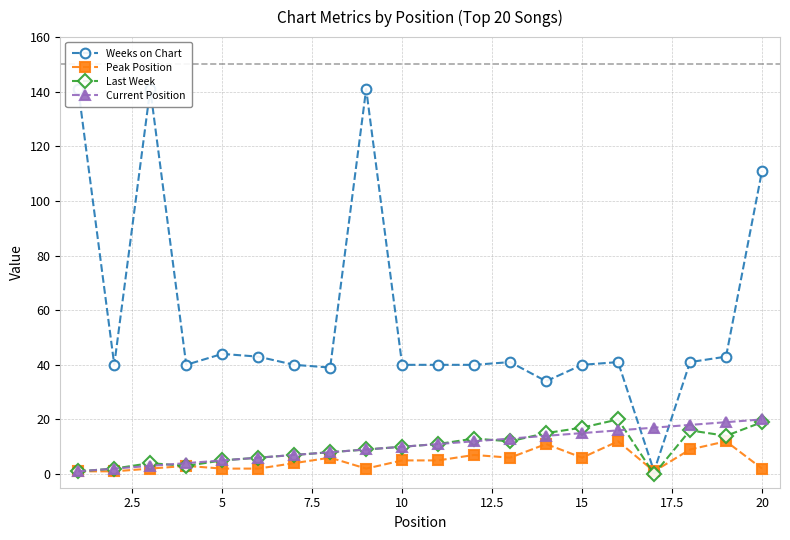

True or false: Peak Position has more than 1 points higher than both neighbors.

True